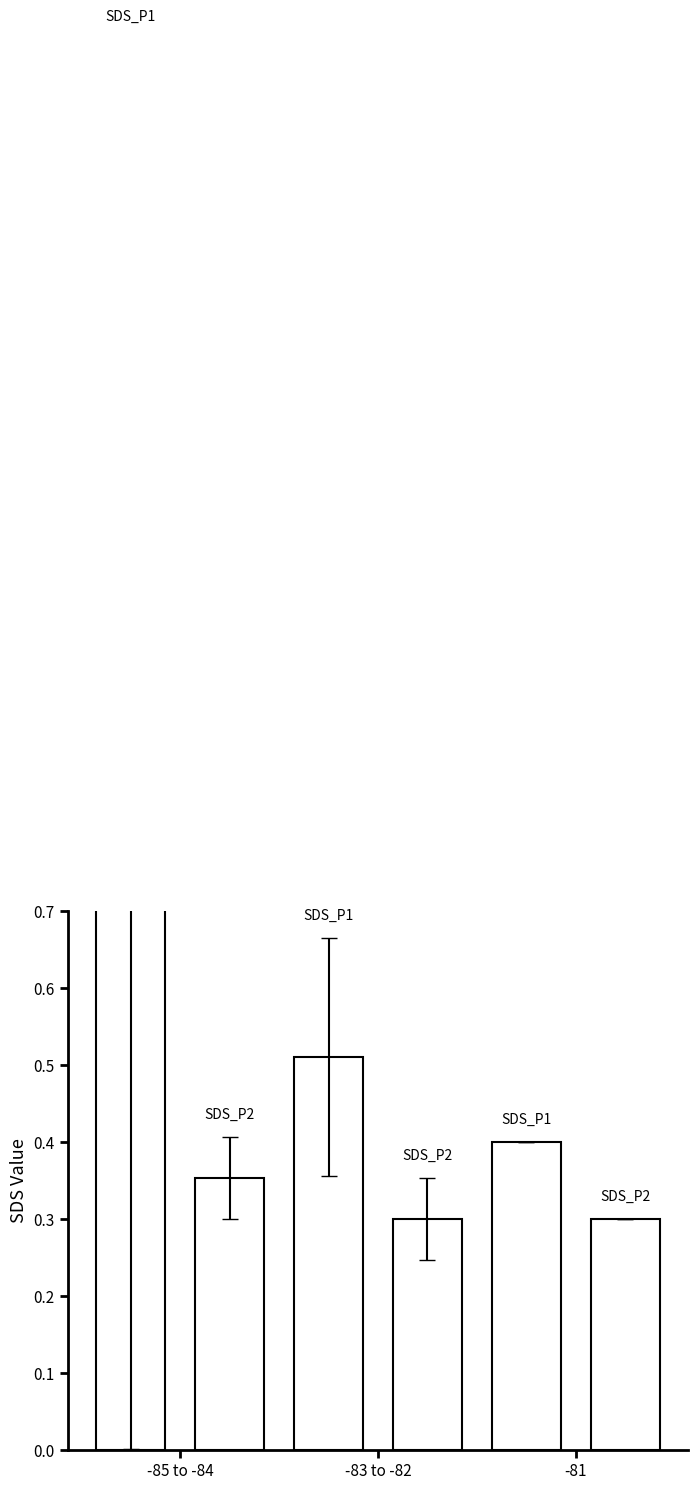

The SDS_P2 series shows 0.3 at -81. True or false?

True